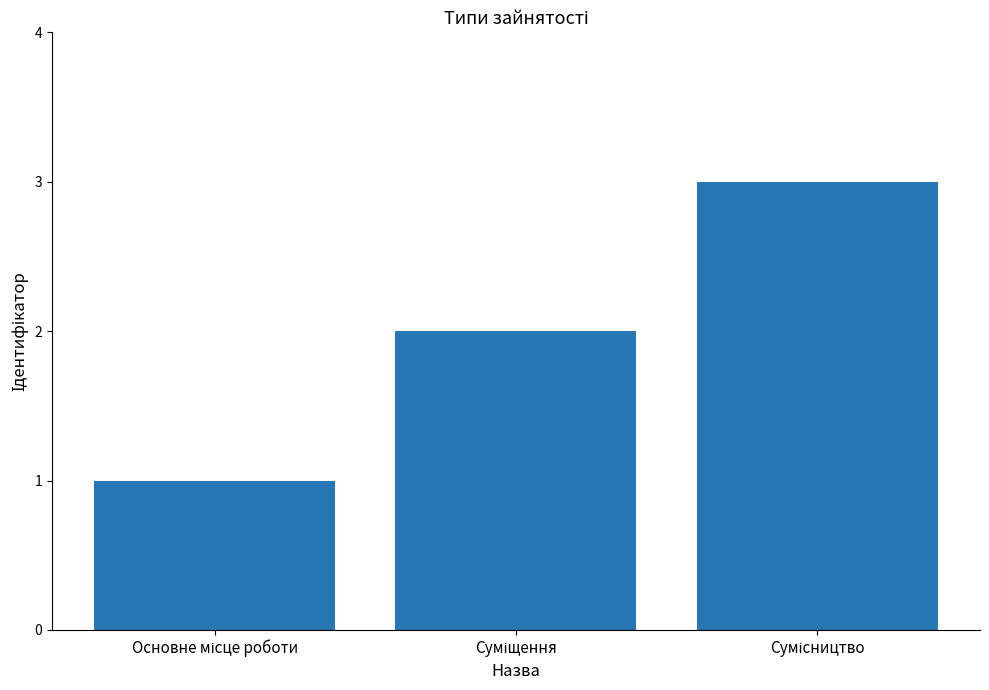

What is the sum of all values?

6